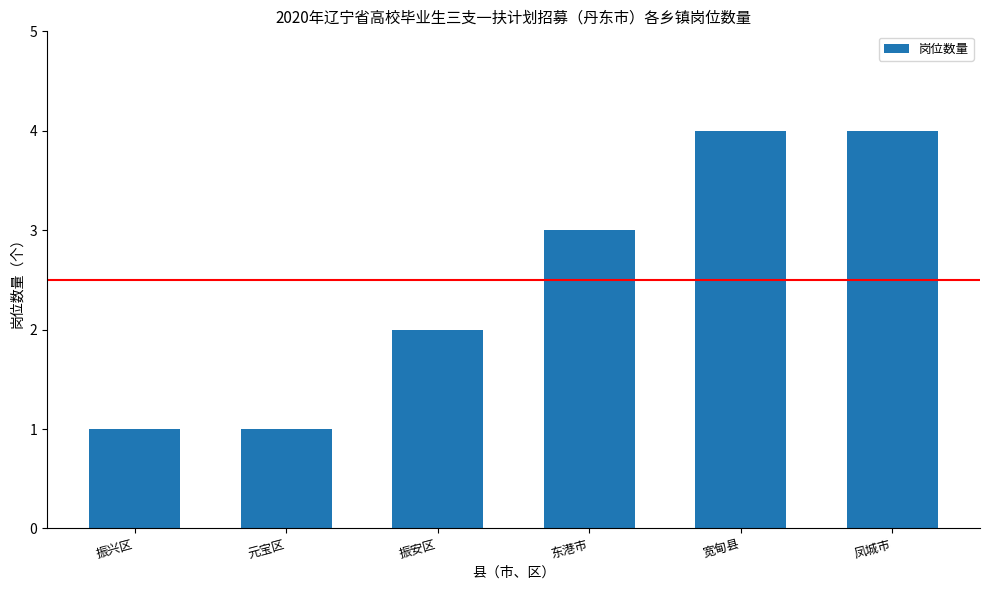

How many data points does each series have?

6